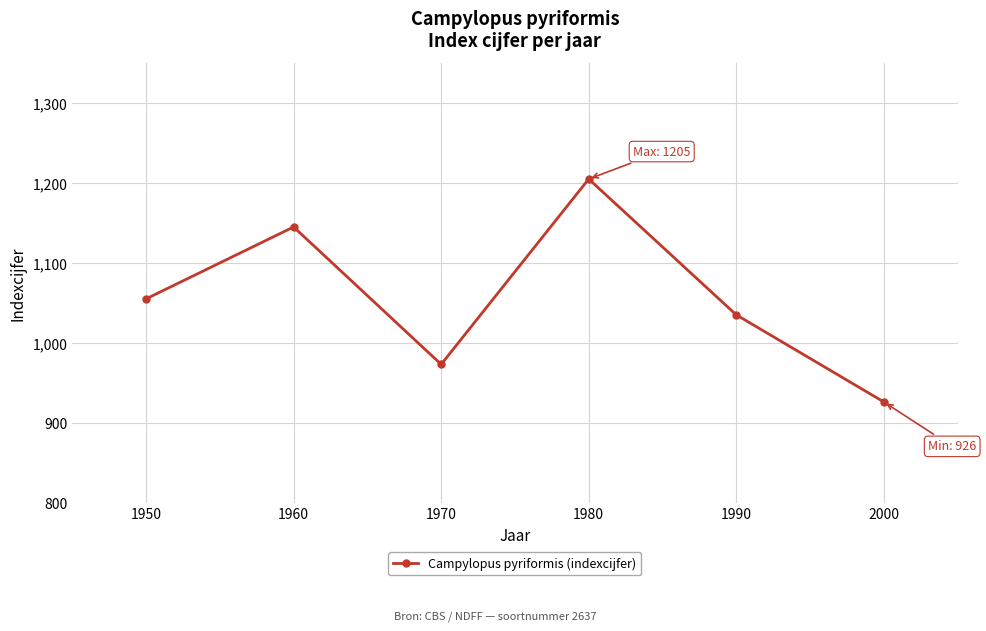

What is the greatest value displayed?

1205